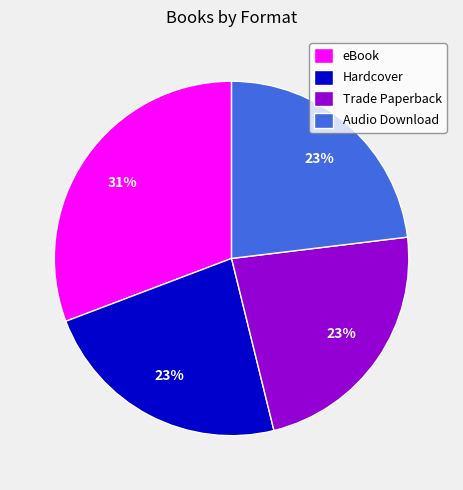

Which slice is the largest?

eBook